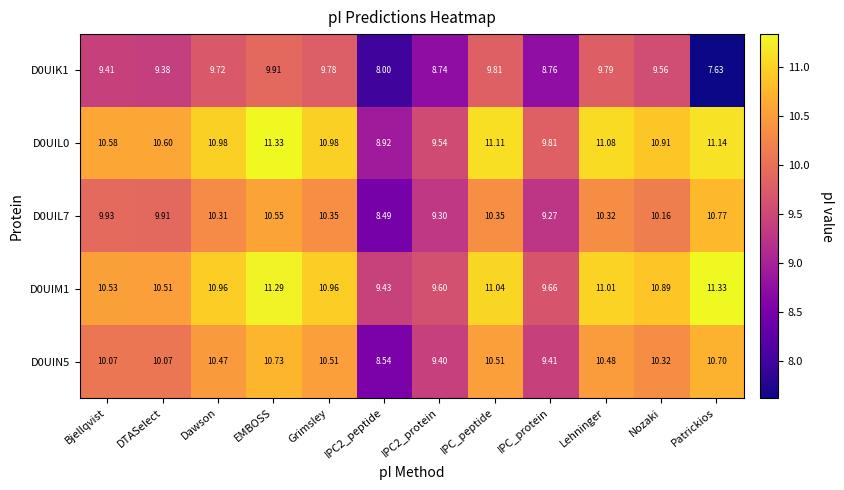

At which category is the sum across all series the highest?

EMBOSS